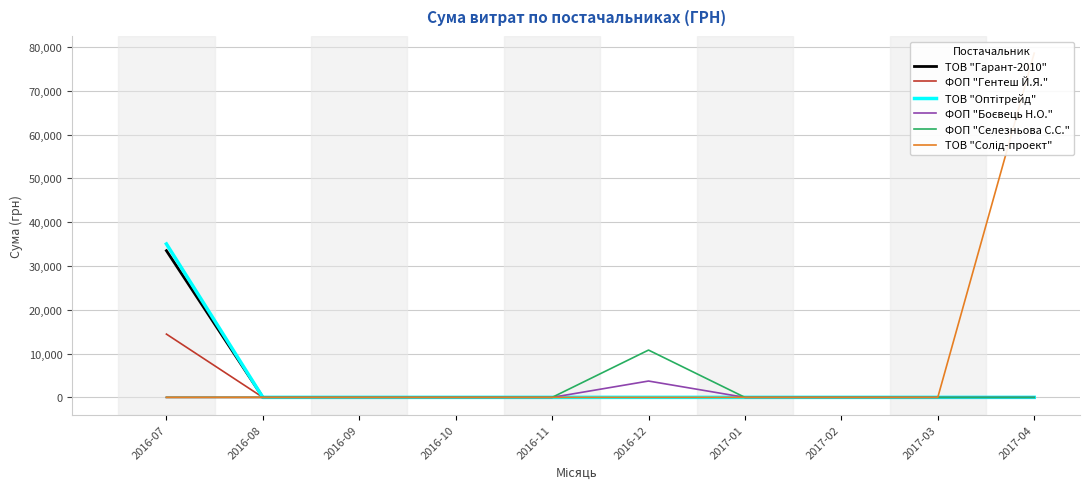

Reading left to right, list all the values displayed in this chart.

ТОВ "Гарант-2010": 2016-07=33496	2016-08=0	2016-09=0	2016-10=0	2016-11=0	2016-12=0	2017-01=0	2017-02=0	2017-03=0	2017-04=0
ФОП "Гентеш Й.Я.": 2016-07=14447	2016-08=0	2016-09=0	2016-10=0	2016-11=0	2016-12=0	2017-01=0	2017-02=0	2017-03=0	2017-04=0
ТОВ "Оптітрейд": 2016-07=35033	2016-08=0	2016-09=0	2016-10=0	2016-11=0	2016-12=0	2017-01=0	2017-02=0	2017-03=0	2017-04=0
ФОП "Боєвець Н.О.": 2016-07=0	2016-08=0	2016-09=0	2016-10=0	2016-11=0	2016-12=3730	2017-01=0	2017-02=0	2017-03=0	2017-04=0
ФОП "Селезньова С.С.": 2016-07=0	2016-08=0	2016-09=0	2016-10=0	2016-11=0	2016-12=10800	2017-01=0	2017-02=0	2017-03=0	2017-04=0
ТОВ "Солід-проект": 2016-07=0	2016-08=0	2016-09=0	2016-10=0	2016-11=0	2016-12=0	2017-01=0	2017-02=0	2017-03=0	2017-04=78600